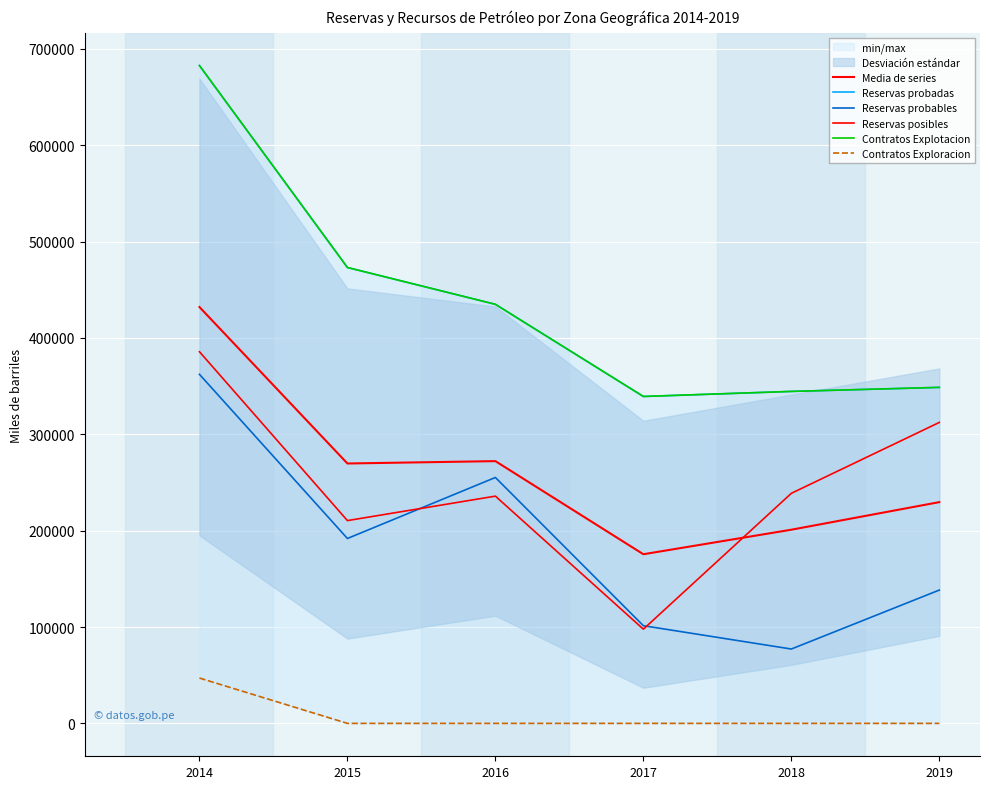

At which category does the chart reach its minimum across all series?

2015